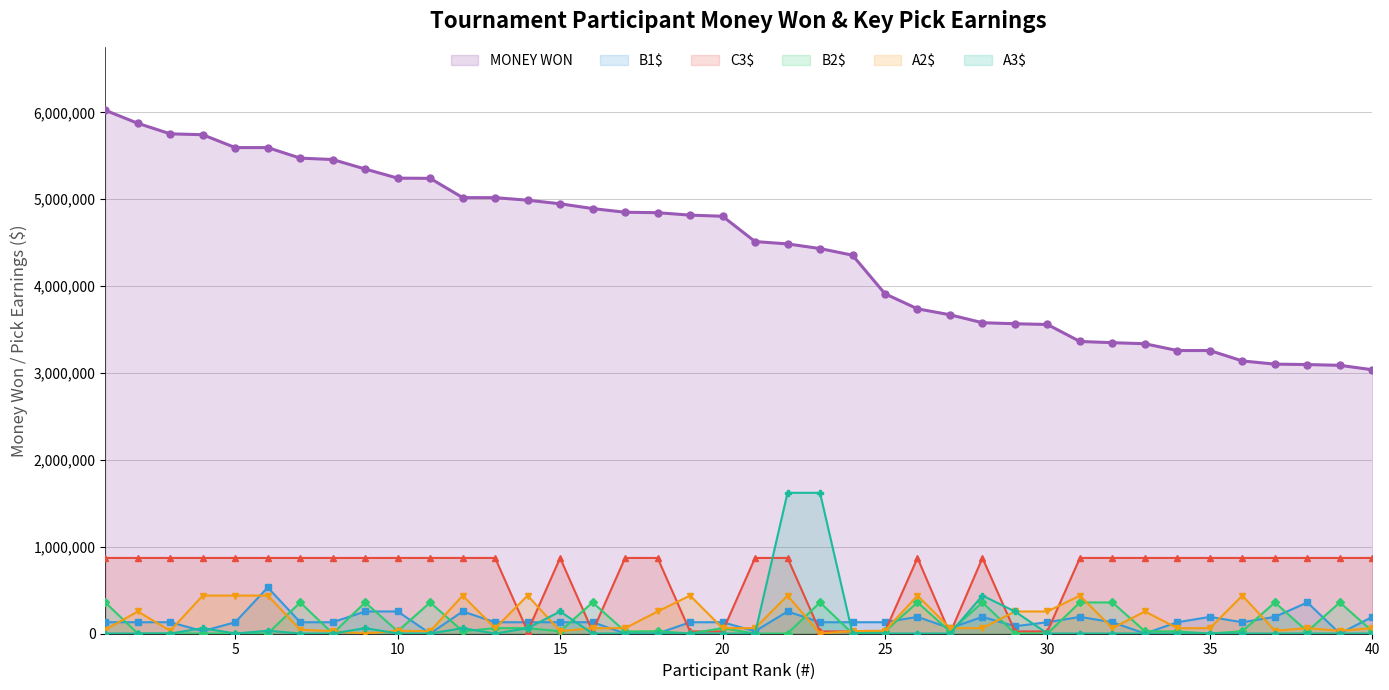

Which category has the lowest value in the C3$ series?

27